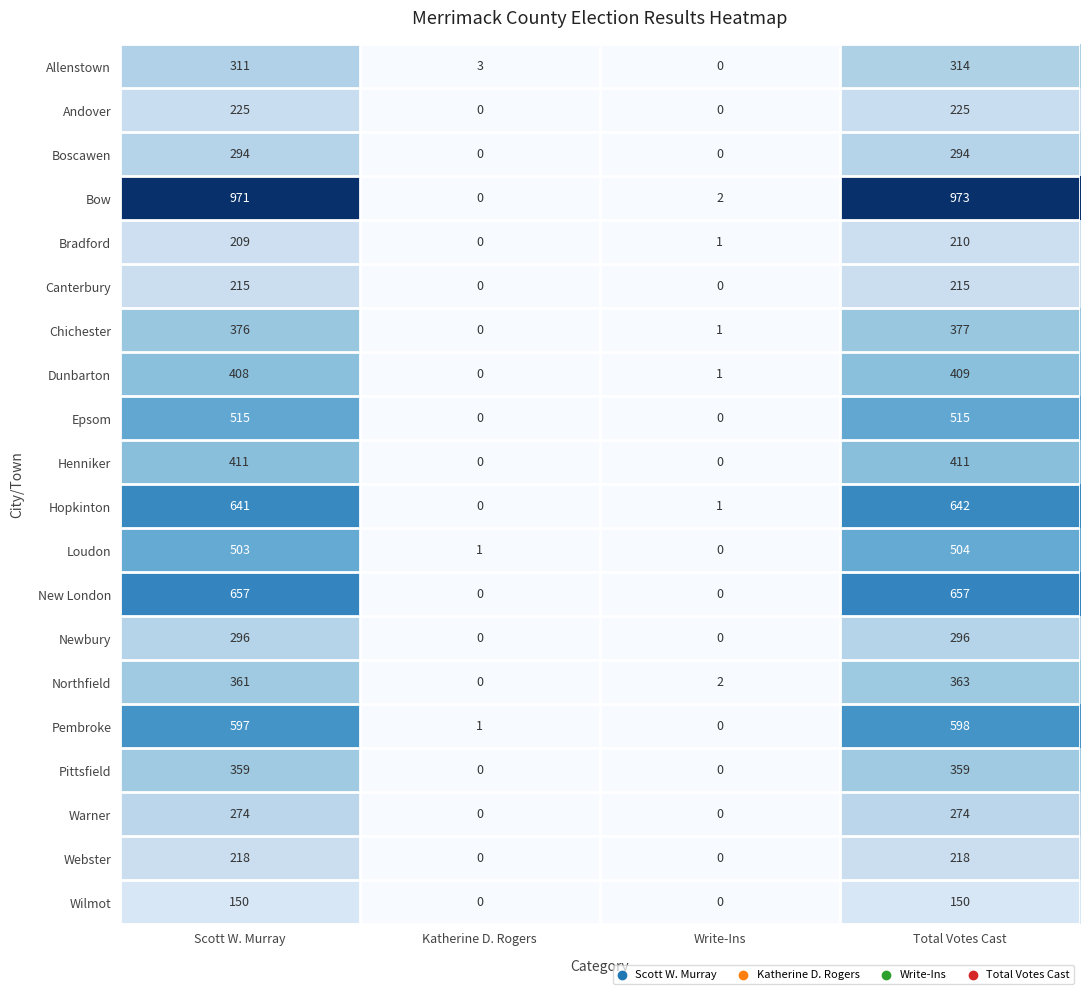

Which series has the largest total across all categories?

Bow